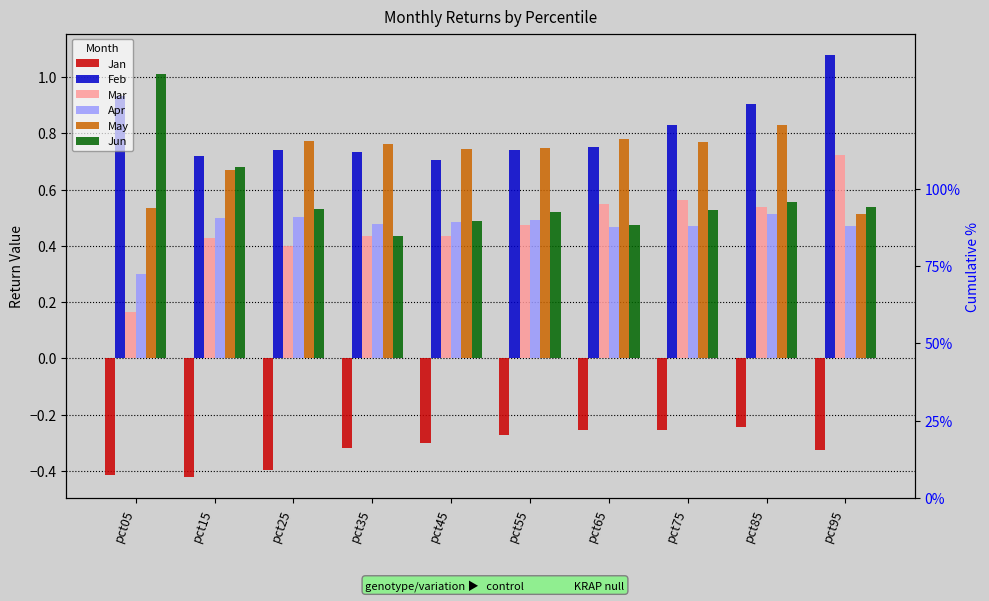

What is the spread (max minus min) of values at pct85?

1.1